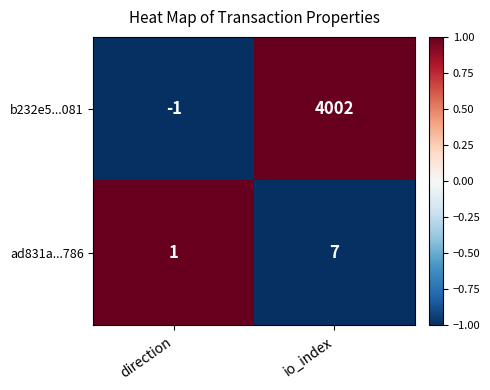

Is it true that ad831a...786 equals 5 at io_index?

False